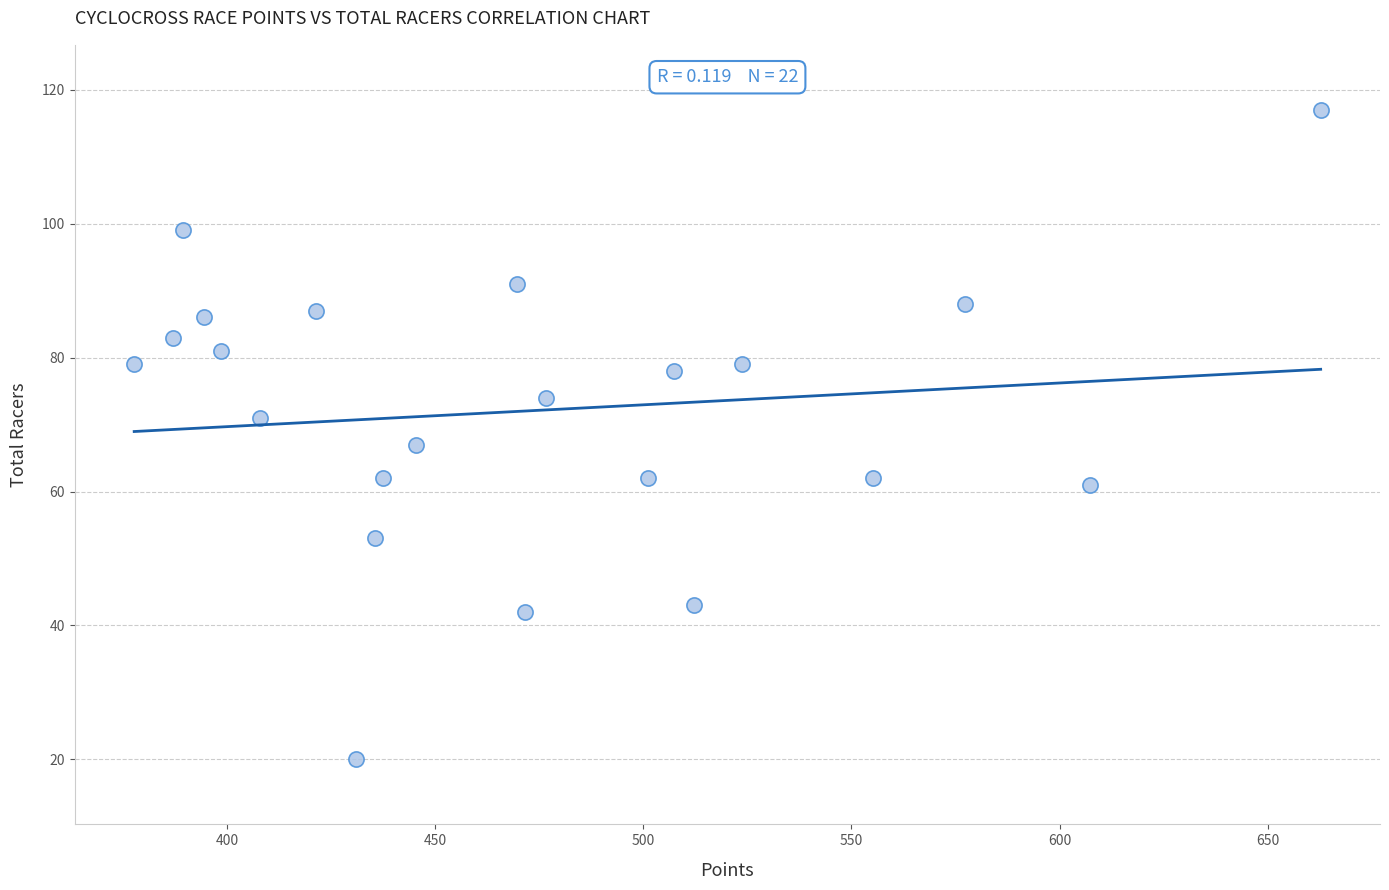

What is the range of Y values (max minus min)?

97